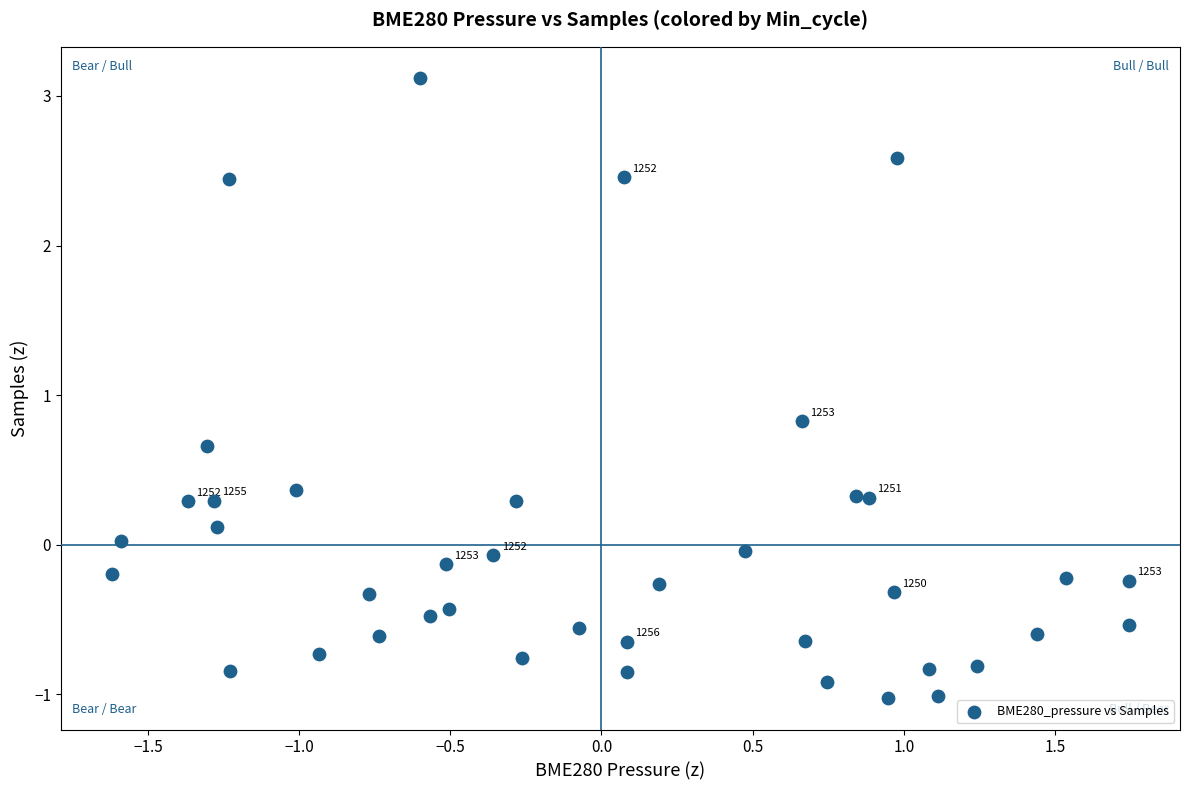

What Y value in the scatter plot is closest to 1?

0.8